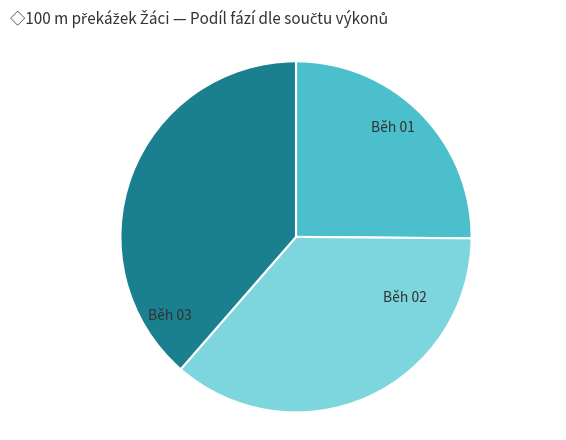

How many slices are in this pie chart?

3